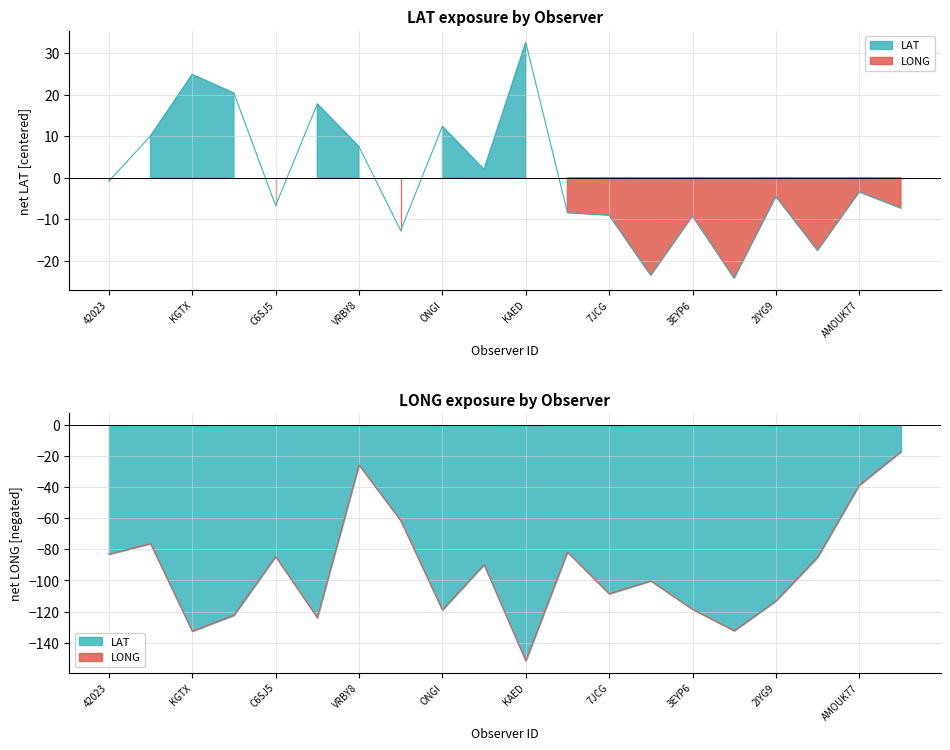

Reading left to right, extract all data points from this chart.

LAT: 42023=-0.8	WTEA=10.1	KGTX=24.9	KGTY=20.4	C6SJ5=-6.7	WTED=17.8	VRBY8=7.5	9HA4883=-12.7	ONGI=12.4	V7UU6=2.0	KAED=32.6	WDC6698=-8.4	7JCG=-9.0	7KKB=-23.5	3EYP6=-9.2	AMOUK71=-24.2	2IYG9=-4.5	AMOUK17=-17.5	AMOUK77=-3.4	AMOUK45=-7.3
LONG: 42023=-83.1	WTEA=-76.3	KGTX=-132.7	KGTY=-122.4	C6SJ5=-84.6	WTED=-124.0	VRBY8=-25.6	9HA4883=-61.4	ONGI=-119.0	V7UU6=-89.8	KAED=-151.8	WDC6698=-81.7	7JCG=-108.6	7KKB=-100.3	3EYP6=-118.6	AMOUK71=-132.4	2IYG9=-113.2	AMOUK17=-85.1	AMOUK77=-38.6	AMOUK45=-17.1